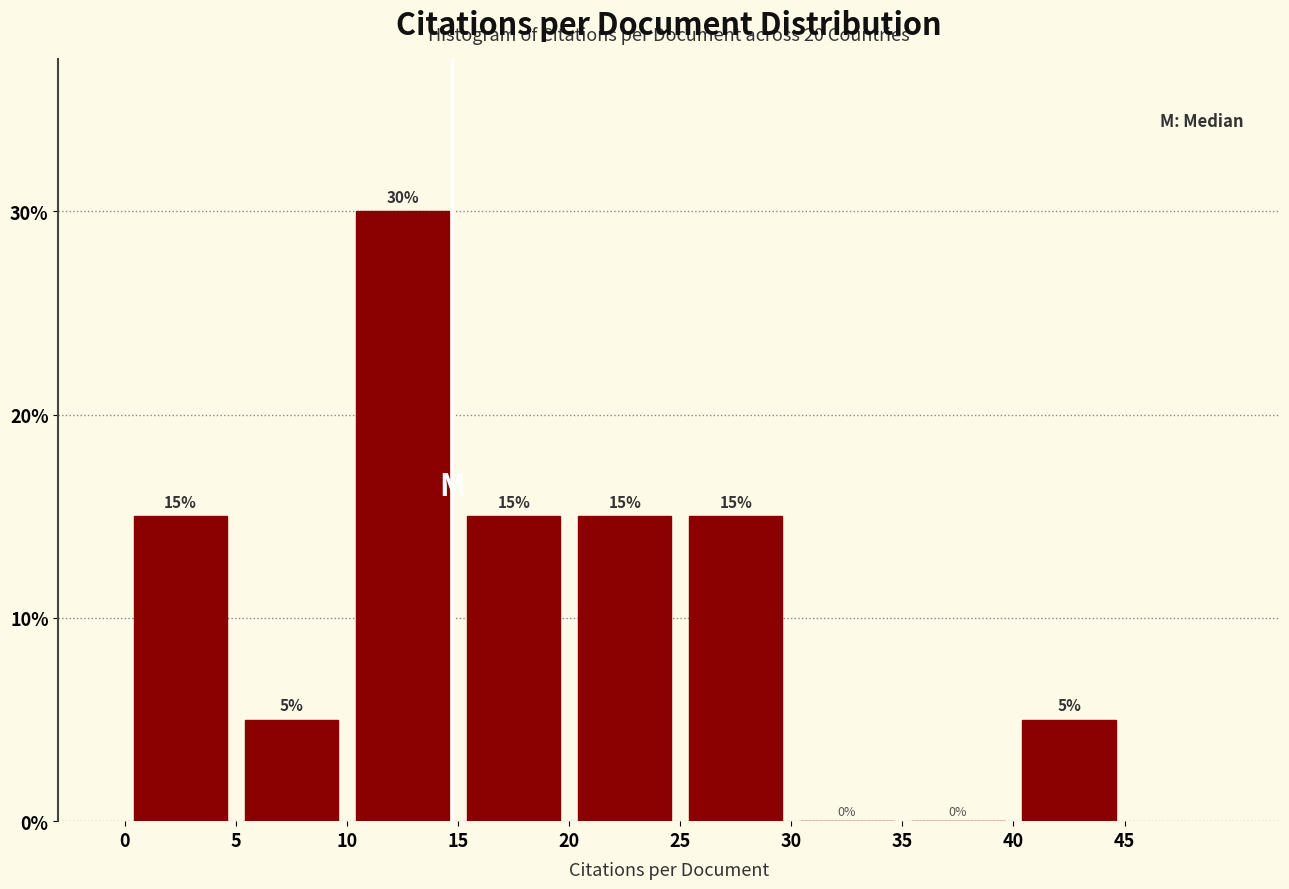

Reading left to right, transcribe this chart: for each bar, give the range it covers on the x-axis and its height.

0 to 5: 15
5 to 10: 5
10 to 15: 30
15 to 20: 15
20 to 25: 15
25 to 30: 15
30 to 35: 0
35 to 40: 0
40 to 45: 5